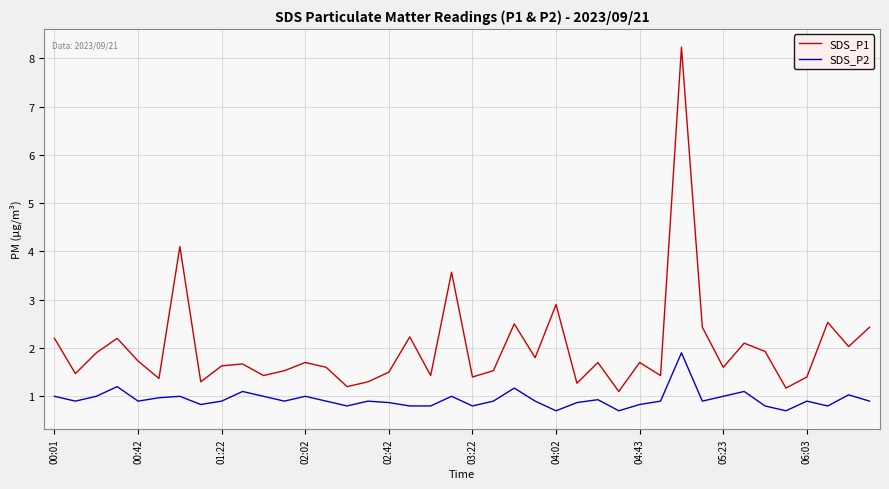

List the series in order of their peak value, lowest first.

SDS_P2, SDS_P1